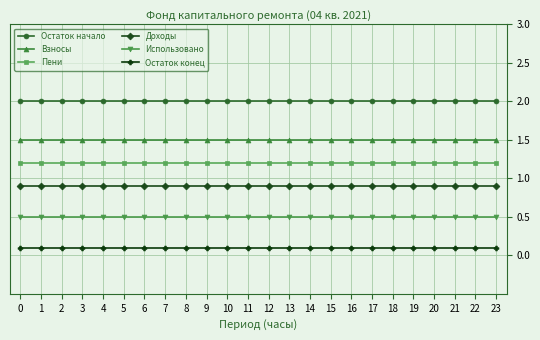

The Доходы series shows 0.5 at 12. True or false?

False